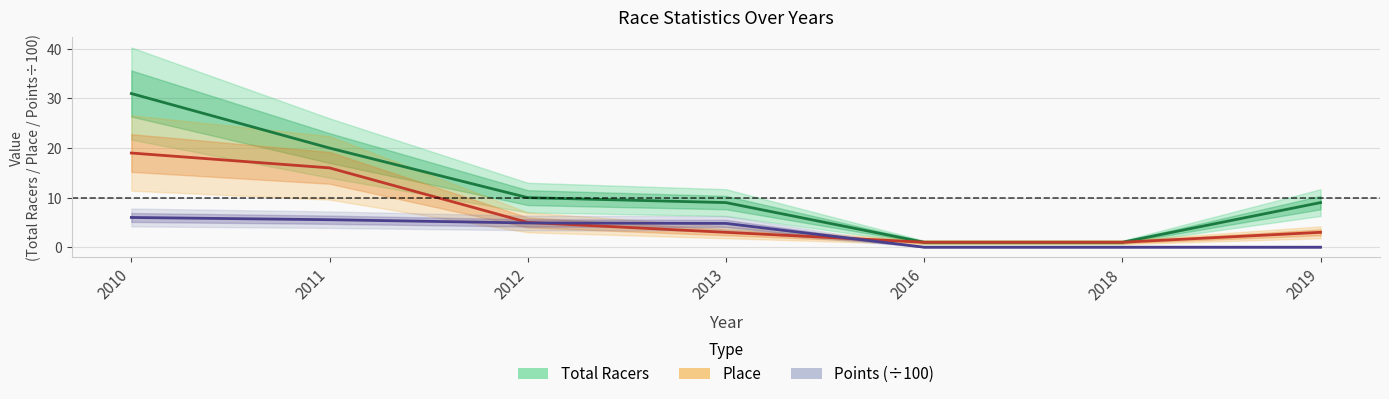

How many distinct data groups are displayed?

3